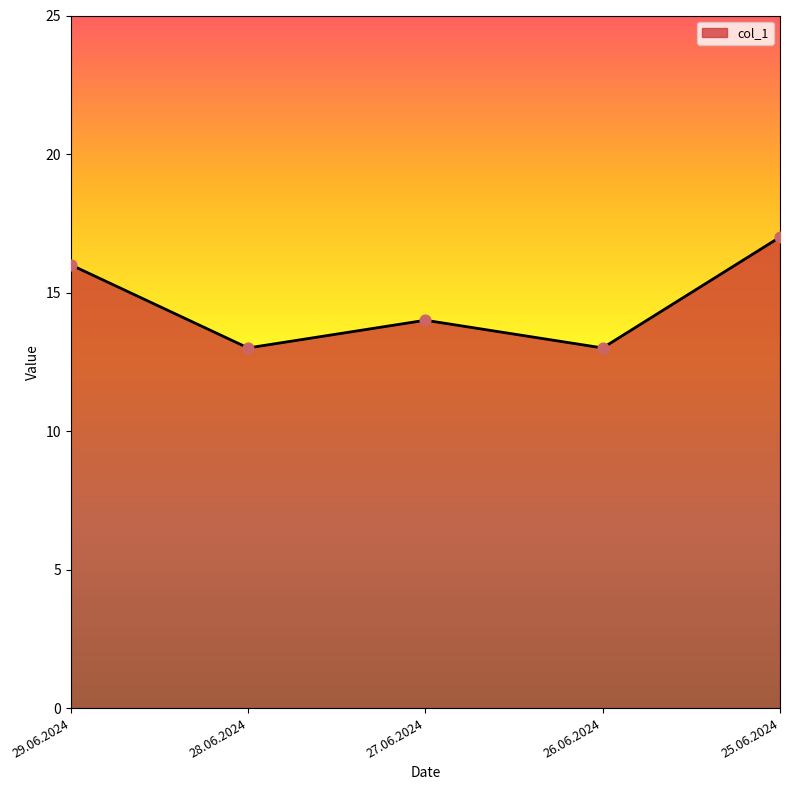

Approximately how many times larger is the value at 25.06.2024 compared to 29.06.2024?

1.1